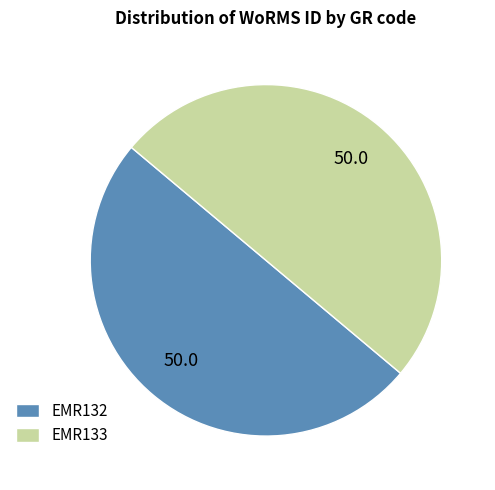

Is the sum of EMR133 and EMR132 greater than half?

Yes